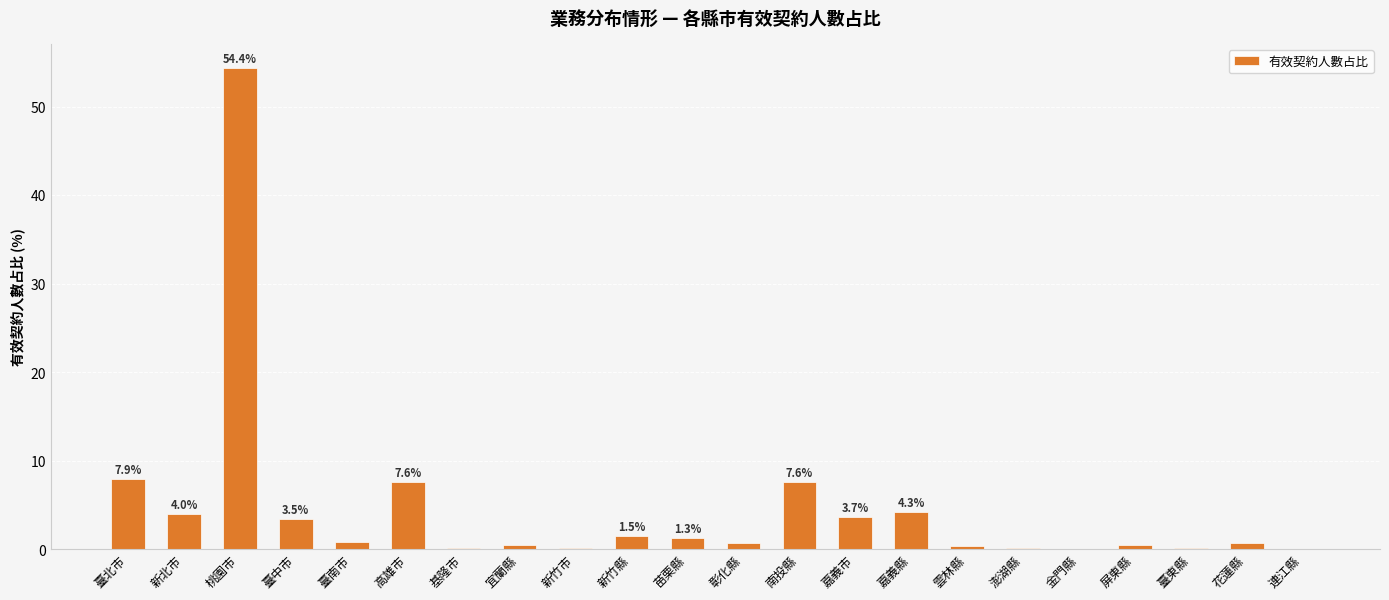

What is the approximate value at 嘉義市?

3.7